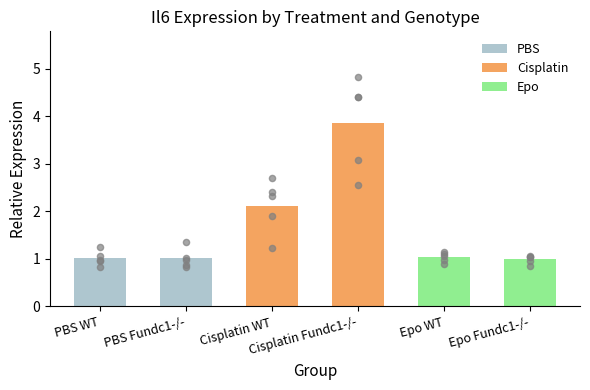

Which series contains the lowest Y value?

PBS WT